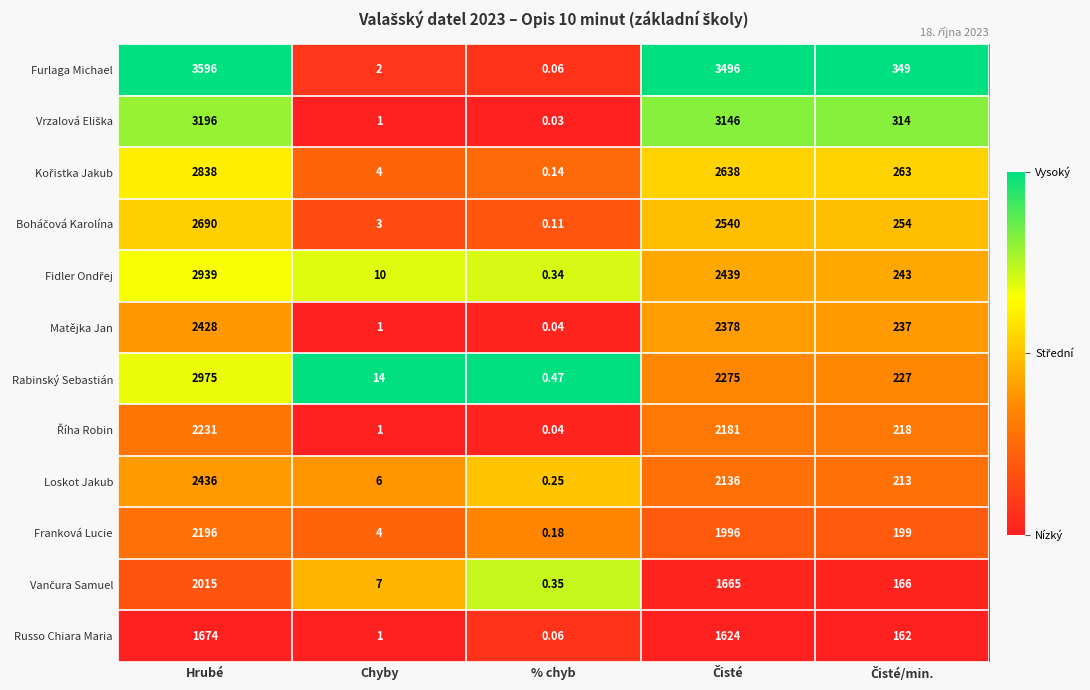

Which series has the widest spread of values?

Furlaga Michael